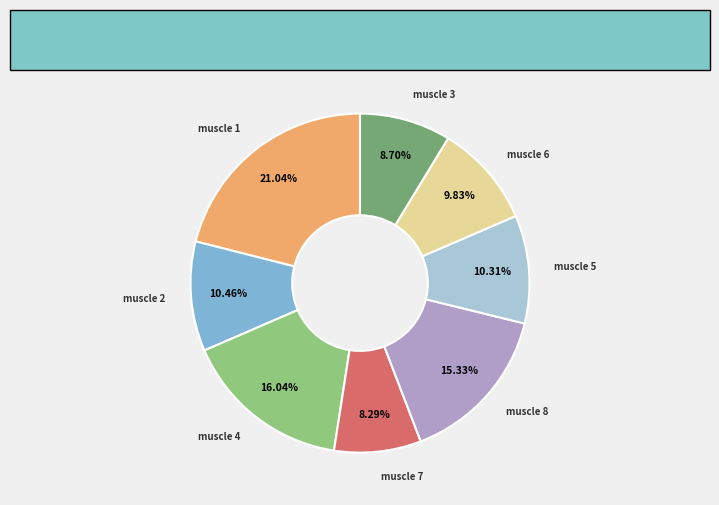

How much of the chart is everything except muscle 8?

84.7%